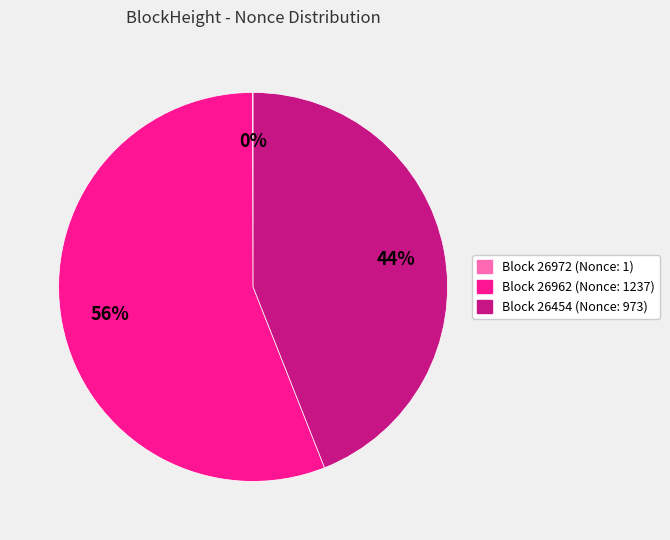

To the nearest percent, what is the average slice percentage?

33%